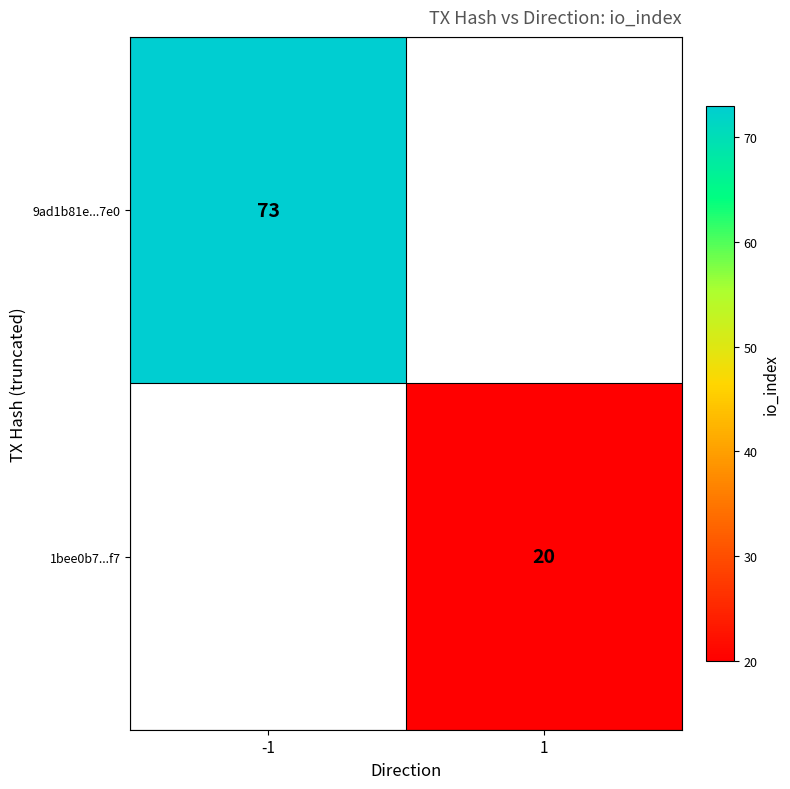

Is the value of 9ad1b81e...7e0 at -1 greater than the value of 1bee0b7...f7 at 1?

Yes